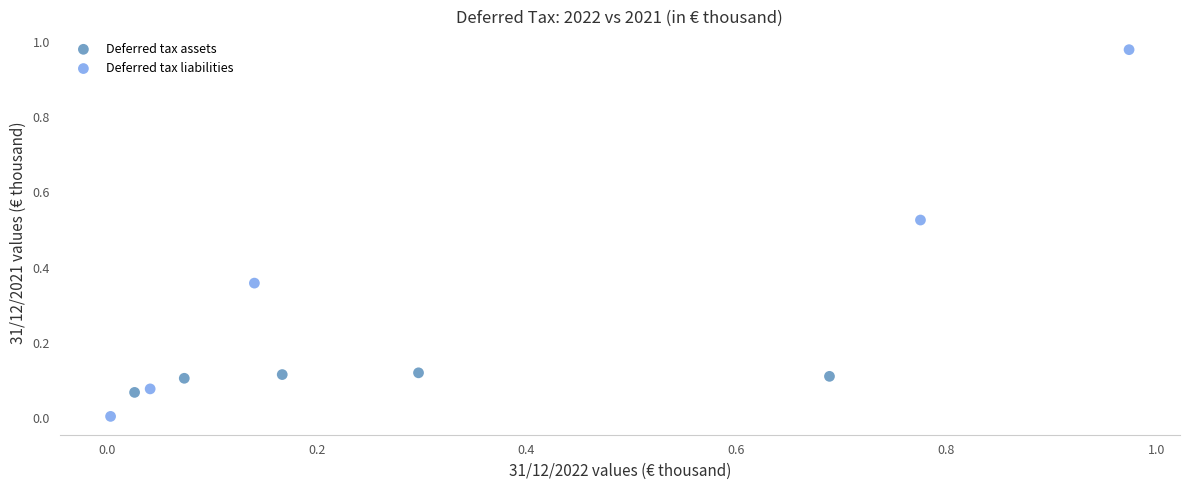

Which series reaches the maximum Y coordinate?

Deferred tax liabilities